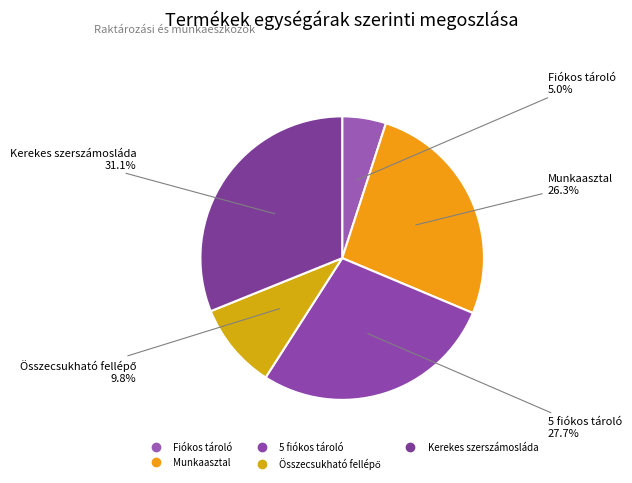

Which slice is the largest?

Kerekes szerszámosláda